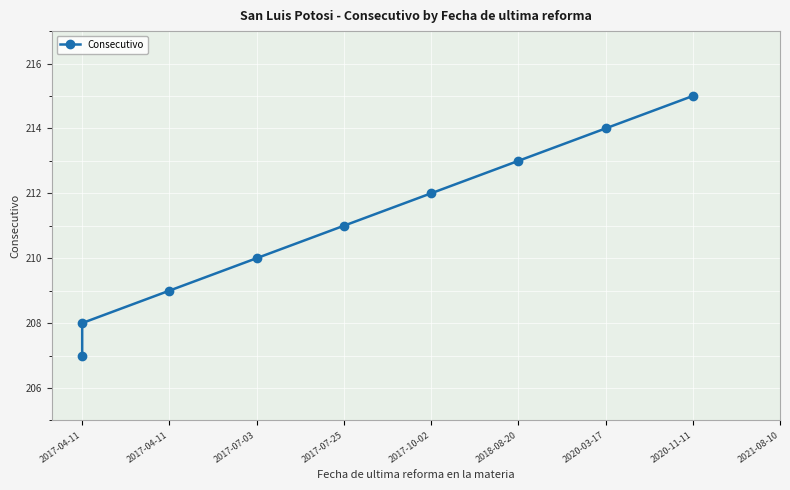

What is the label of the 2nd point from the left?

2017-04-11